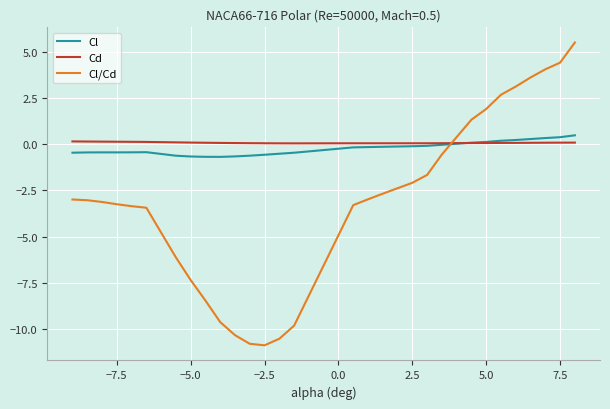

What is the greatest value displayed?

5.5